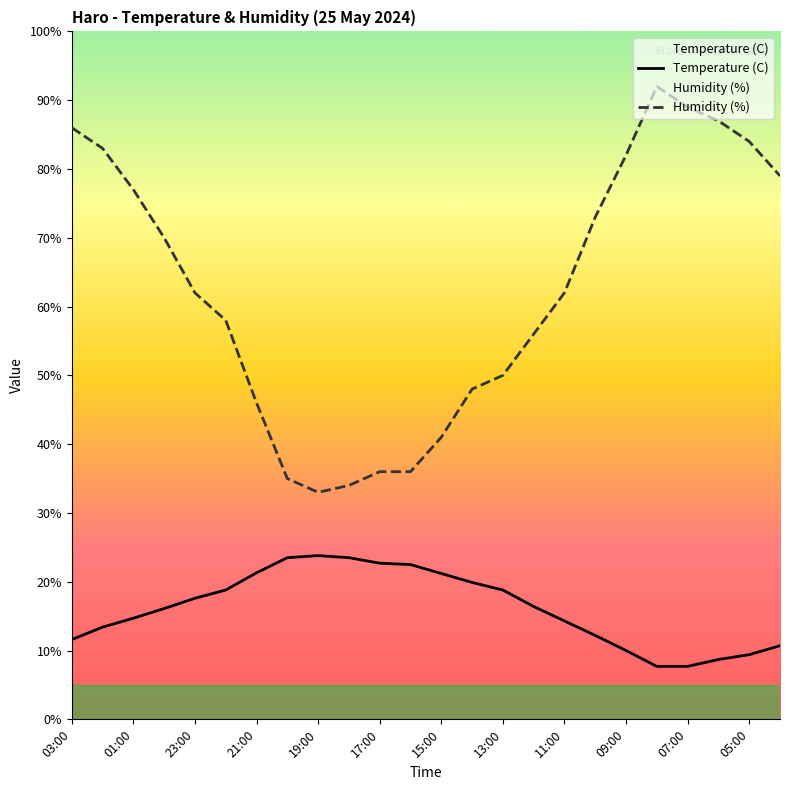

Does the chart display data point markers on the line(s)?

No